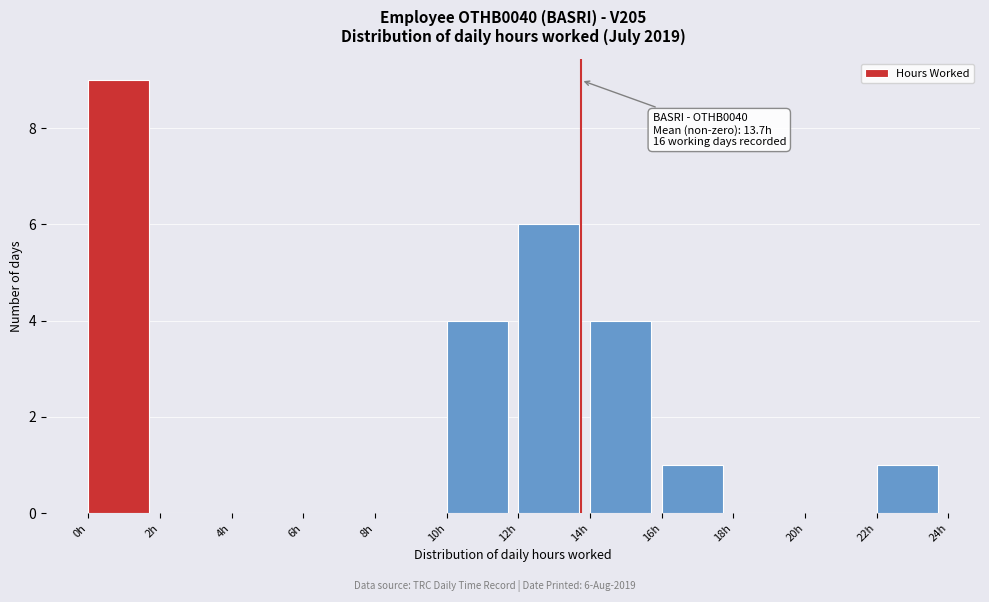

Which range on the x-axis has the tallest bar?

0 to 2